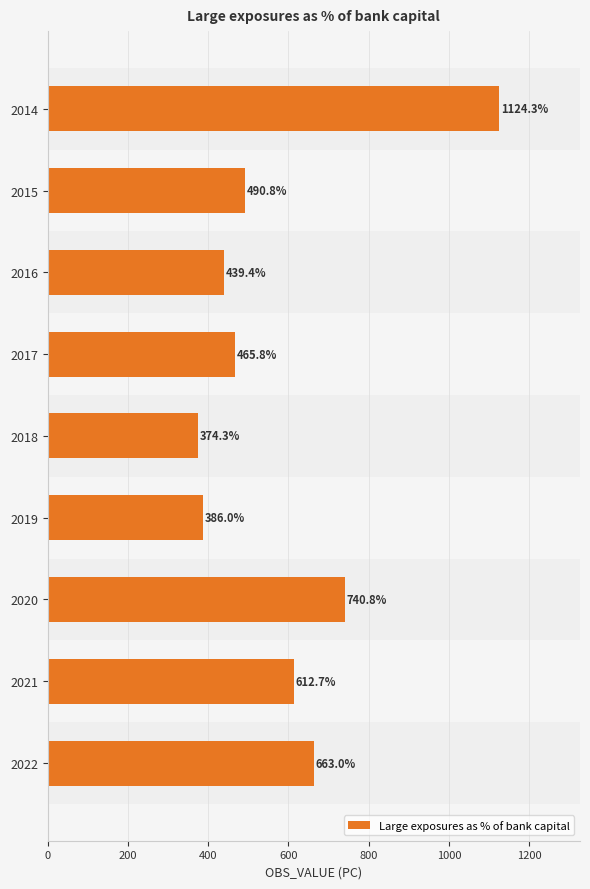

What is the minimum value shown in the chart?

374.3